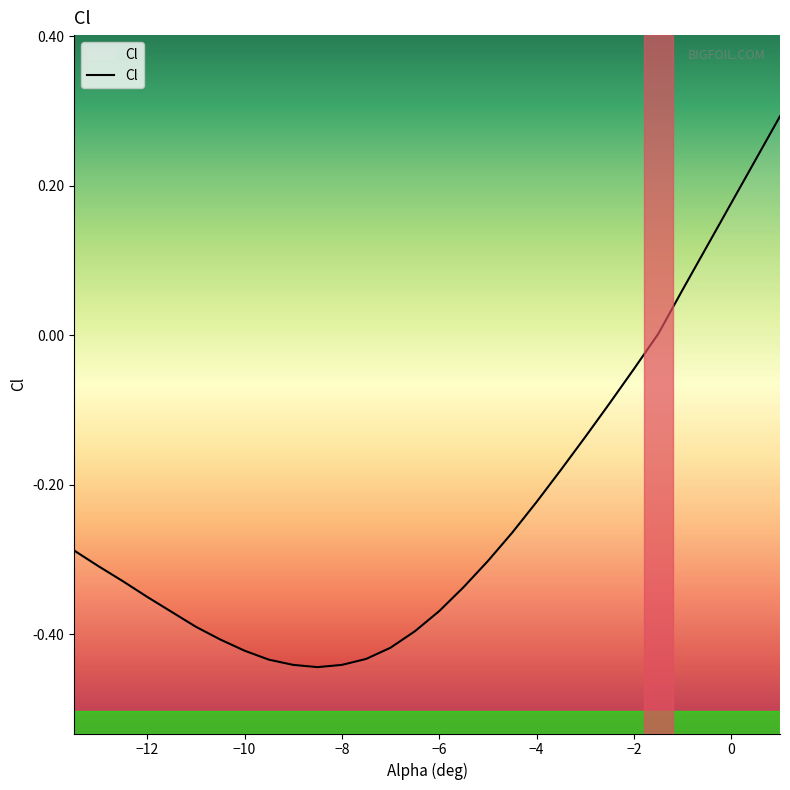

What is the maximum value shown in the chart?

0.3